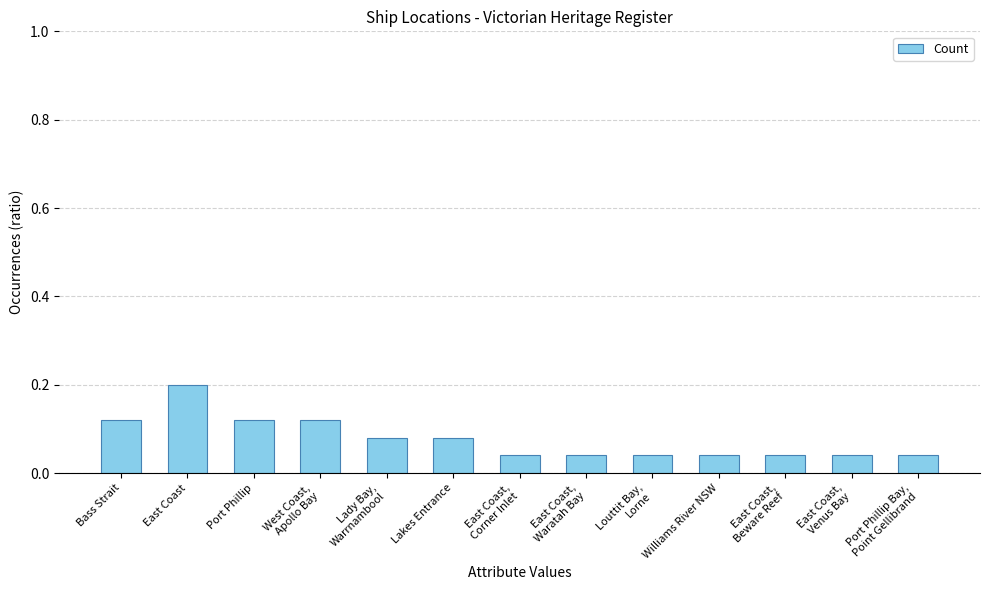

How many bars are there in total?

13